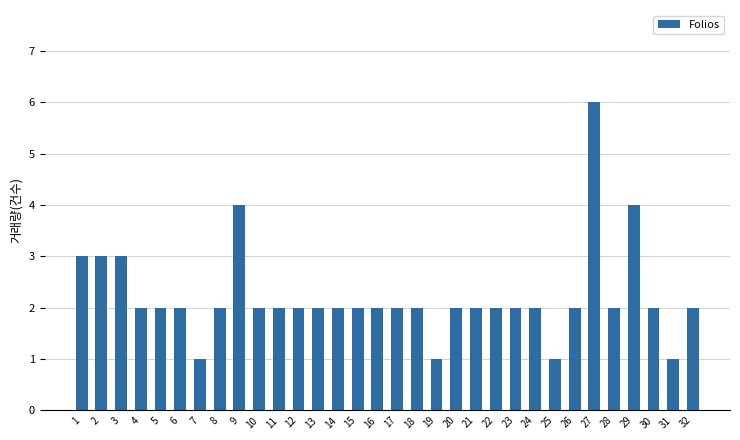

Reading right to left, list all the values displayed in this chart.

32=2	31=1	30=2	29=4	28=2	27=6	26=2	25=1	24=2	23=2	22=2	21=2	20=2	19=1	18=2	17=2	16=2	15=2	14=2	13=2	12=2	11=2	10=2	9=4	8=2	7=1	6=2	5=2	4=2	3=3	2=3	1=3